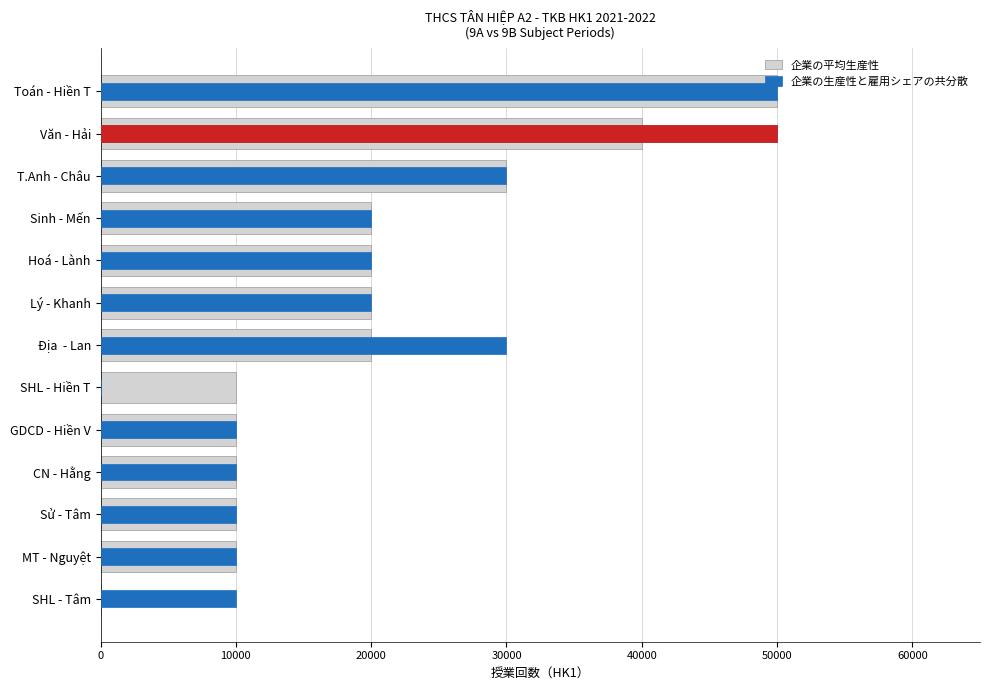

What is the difference between the maximum and second lowest values in the 企業の生産性と雇用シェアの共分散 series?

40000